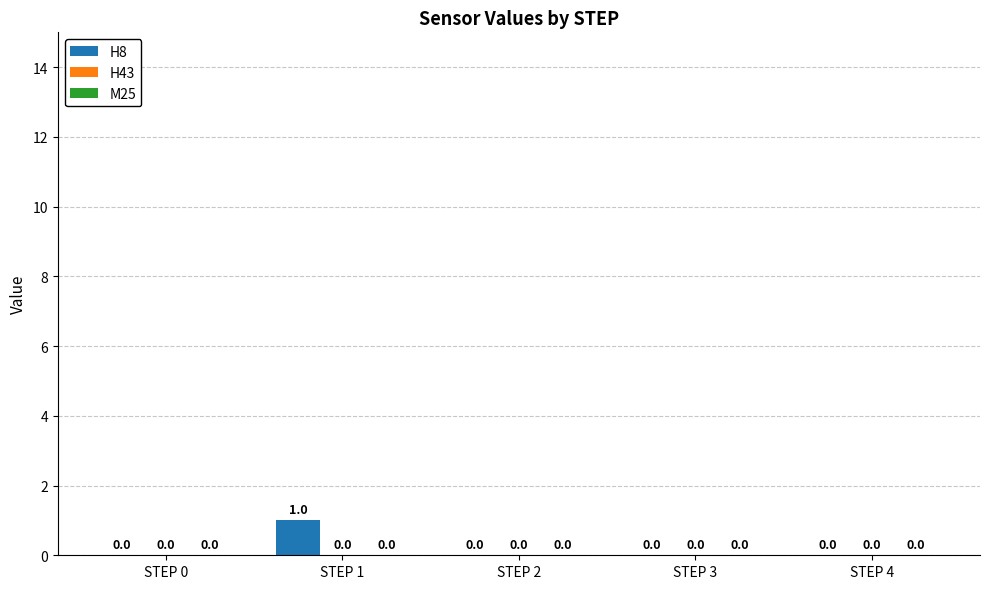

Is it true that the value at STEP 1 is 0?

False